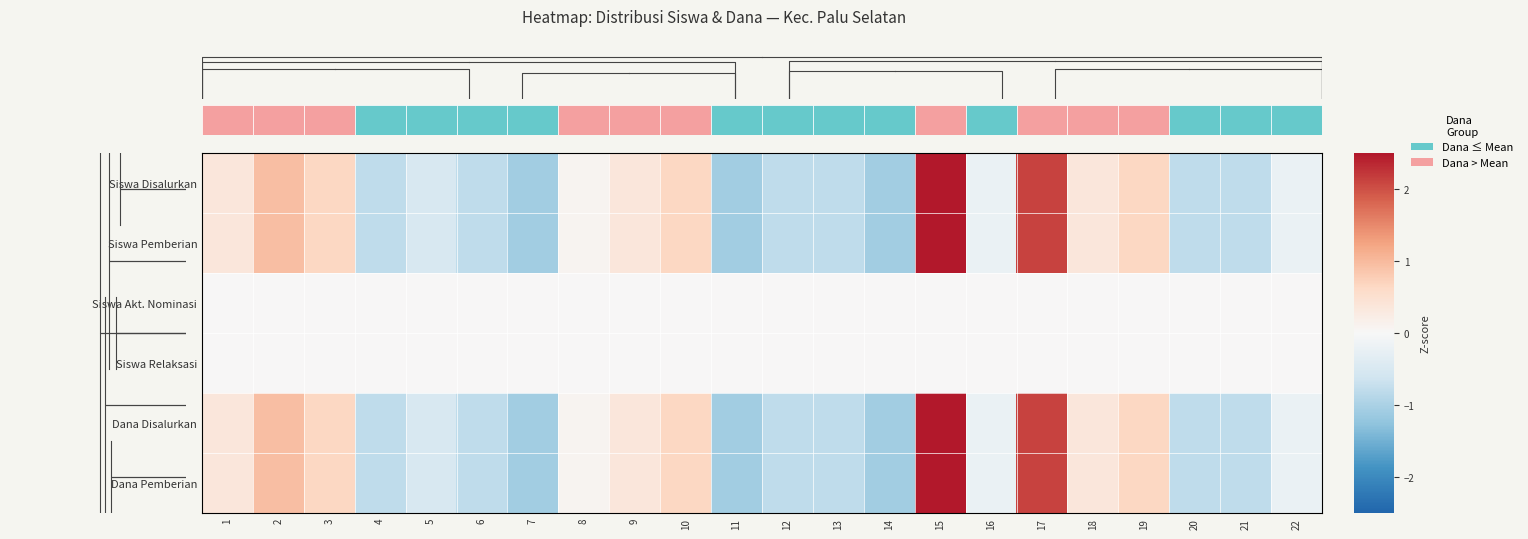

What is the total value across all series at 21?

-3.2